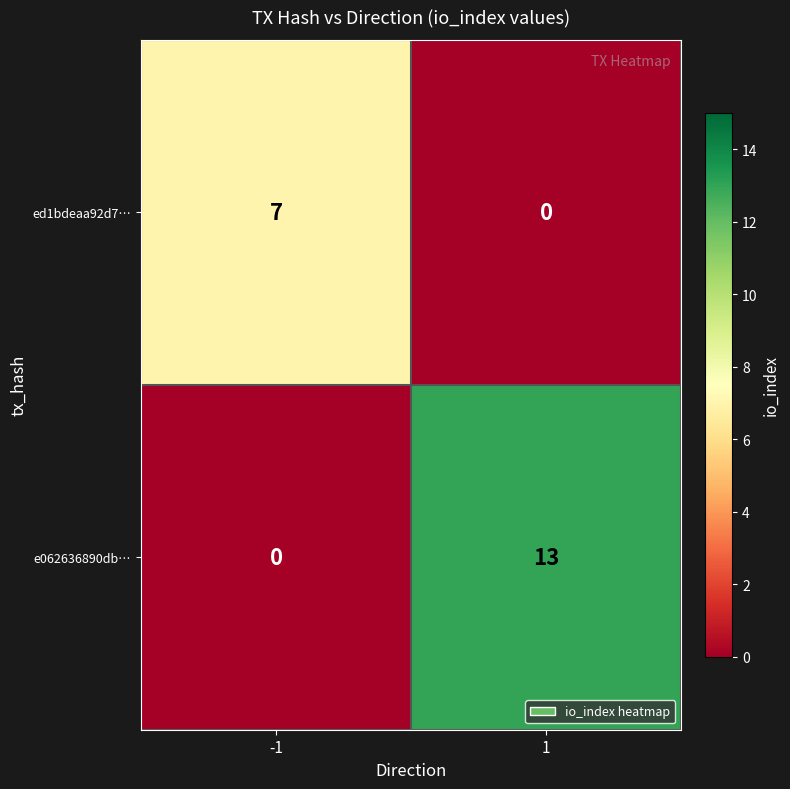

What is the maximum value for e062636890db…?

13